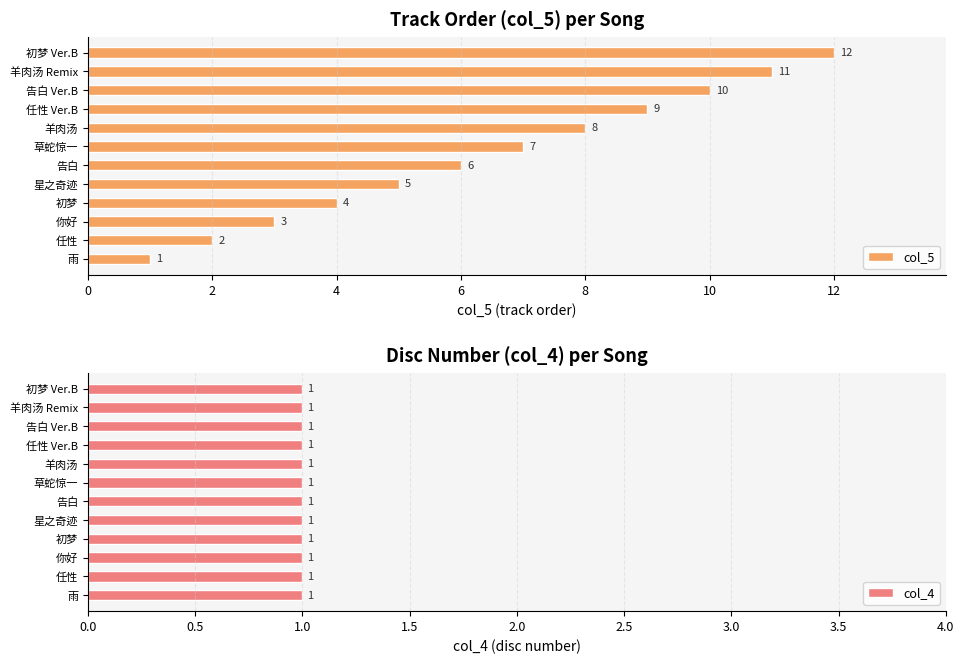

Does the chart contain stacked bars?

No